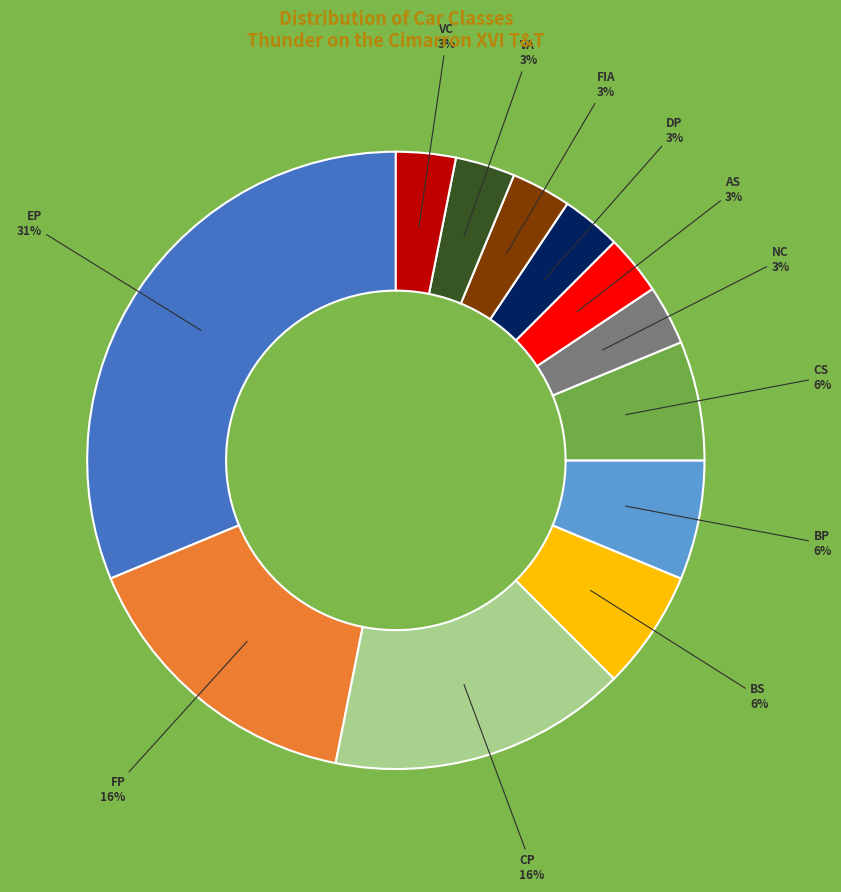

Between EP and AS, which is larger?

EP